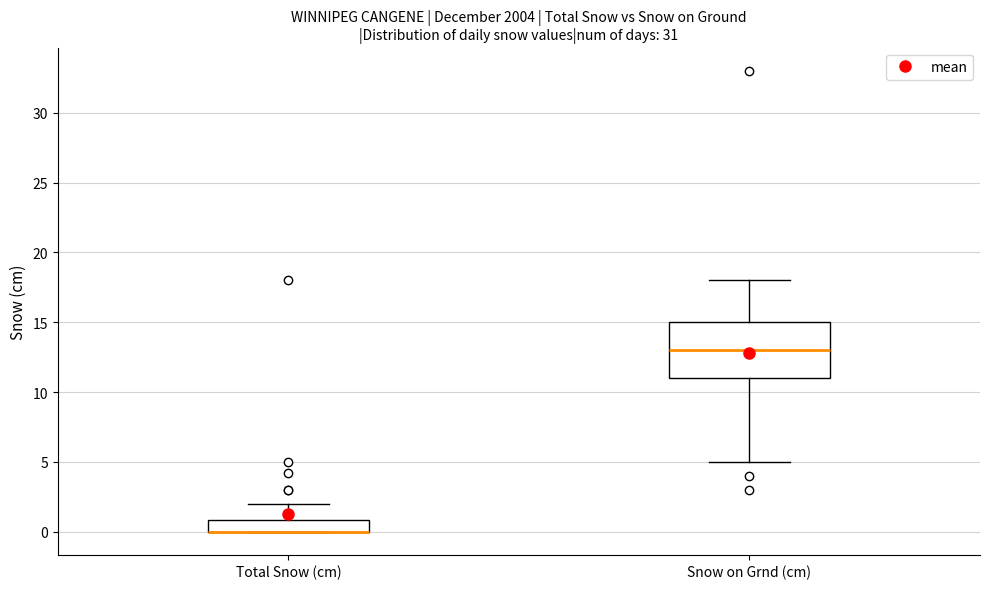

Reading left to right, read every box against the y-axis: the position of its median line, the range the box covers, and the ends of its whiskers. The values are not printed on the chart, so give them approximately, as read against the axis.

Total Snow (cm): median 0 (drawn on the box's lower edge), box 0 to 1, whiskers 0 to 2
Snow on Grnd (cm): median 13, box 11 to 15, whiskers 5 to 18